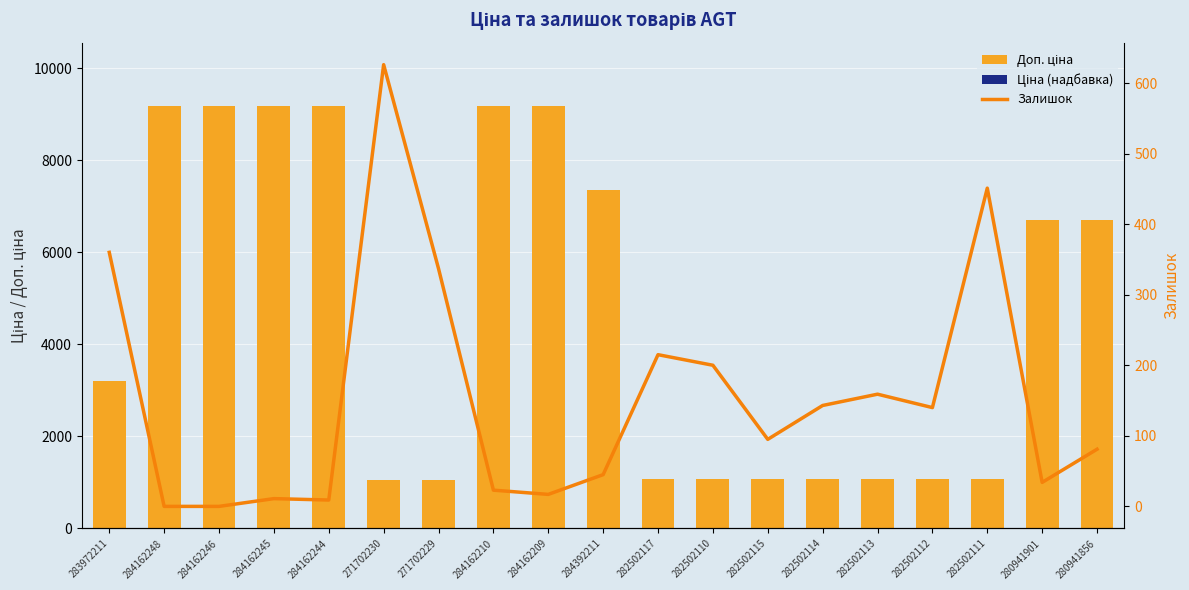

What is the label of the 9th bar from the right?

282502117